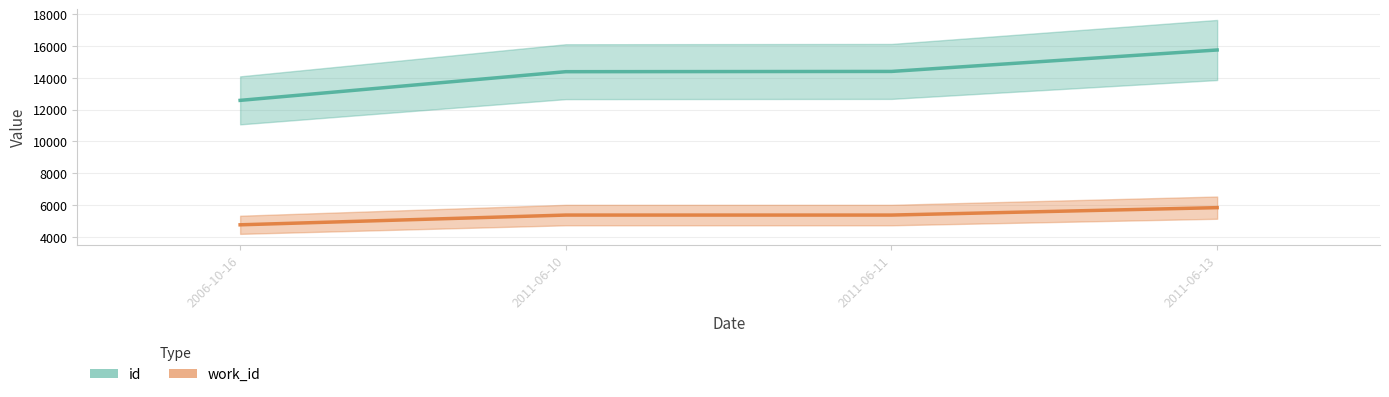

Which series has the largest total across all categories?

id